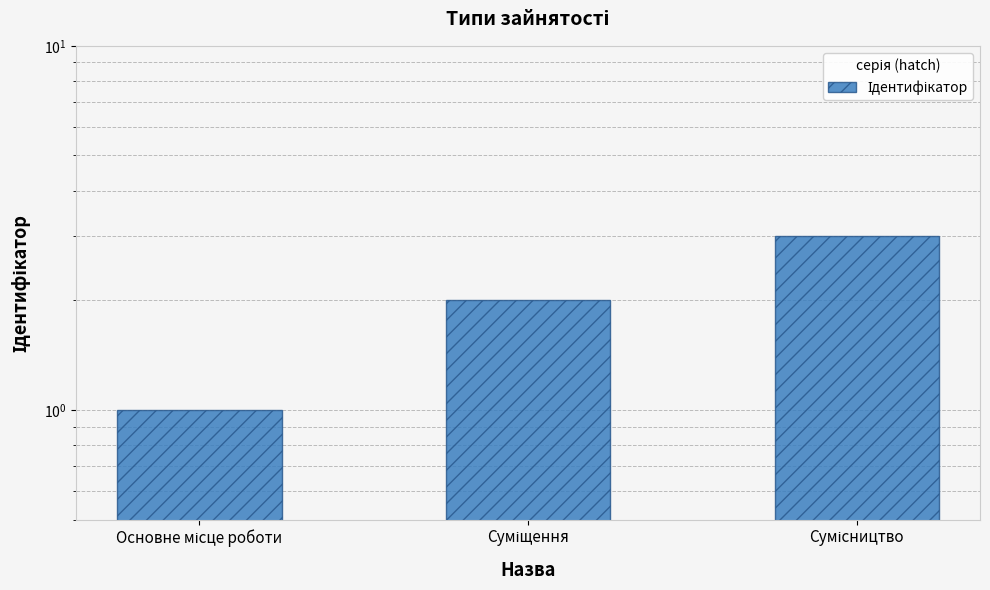

What is the value of the 3rd bar from the left?

3